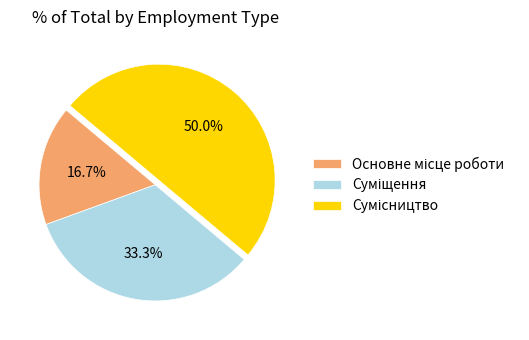

Approximately how many times larger is the value at Сумісництво compared to Основне місце роботи?

3.0